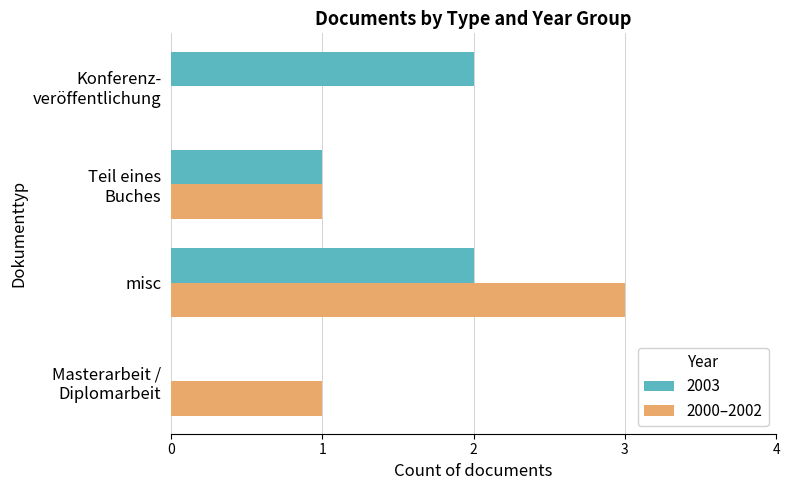

What is the sum of all 2003 values?

5